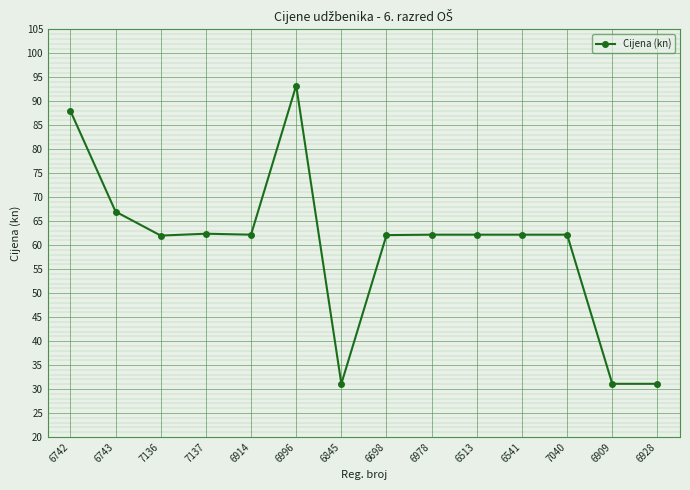

True or false: the data shows 62.2 at 7040.

True